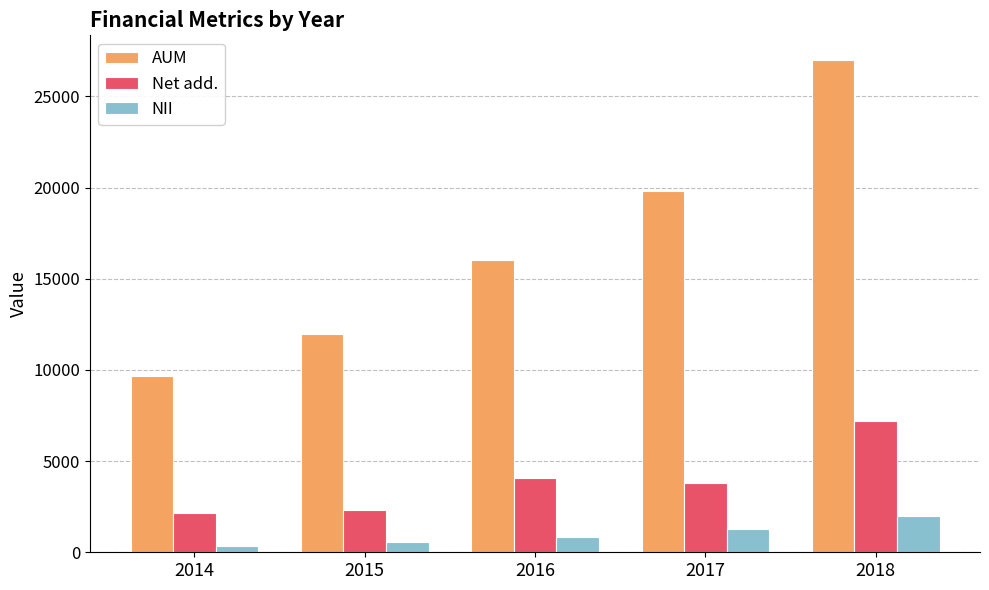

How many categories are shown in the chart?

5